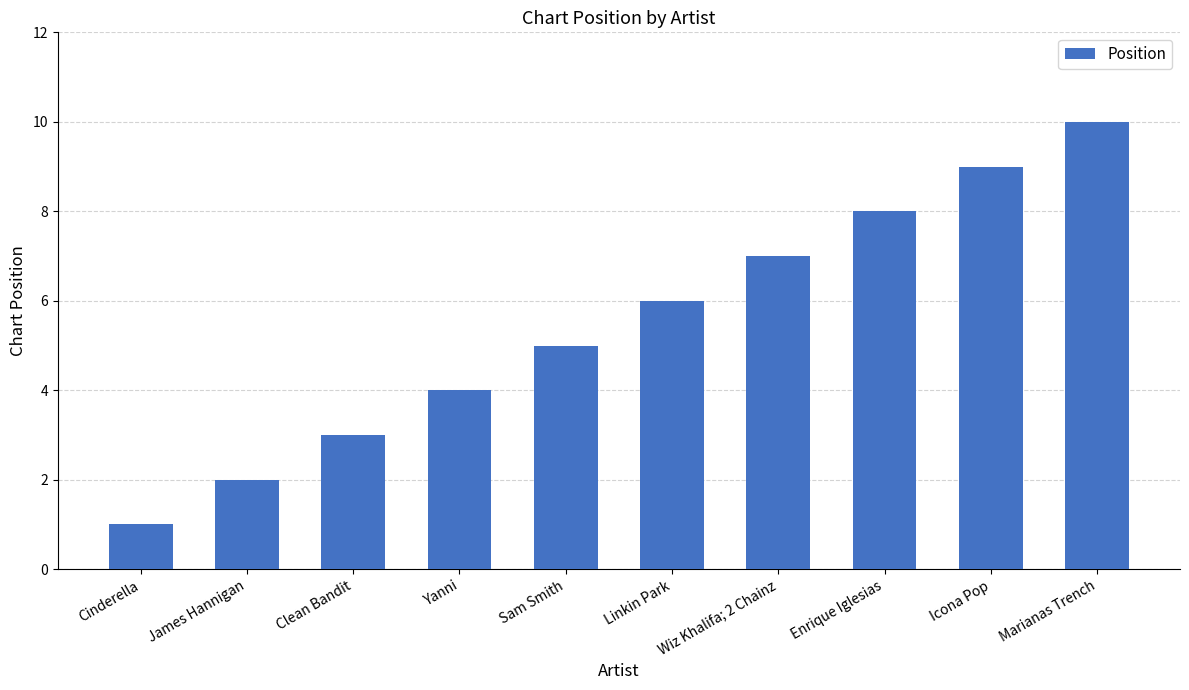

True or false: the data shows 7 at Wiz Khalifa; 2 Chainz.

True